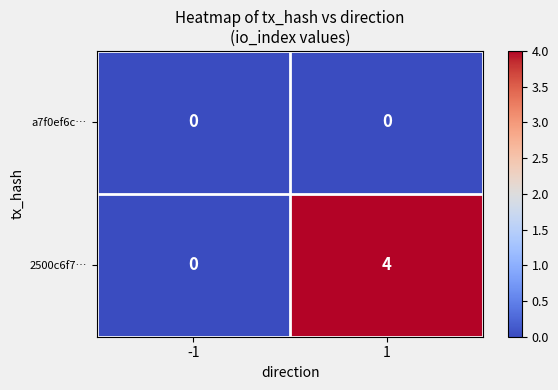

What is the difference between the highest and lowest values at 1?

4